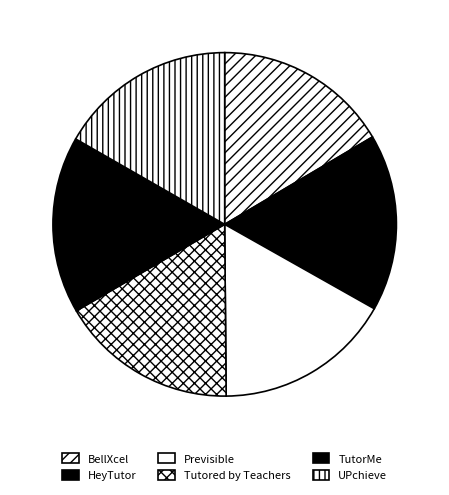

Is there a majority slice in this chart?

No